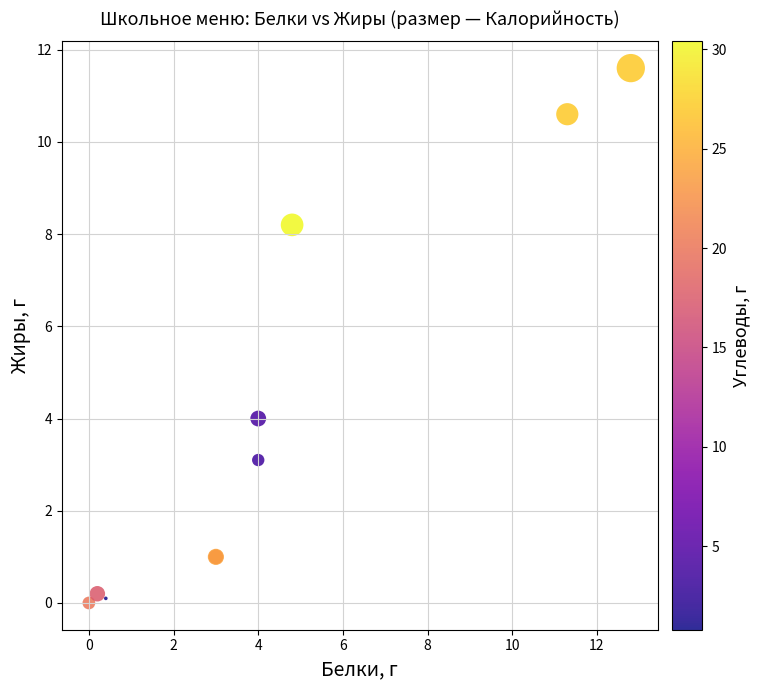

What Y value in the scatter plot is closest to 5?

4.0